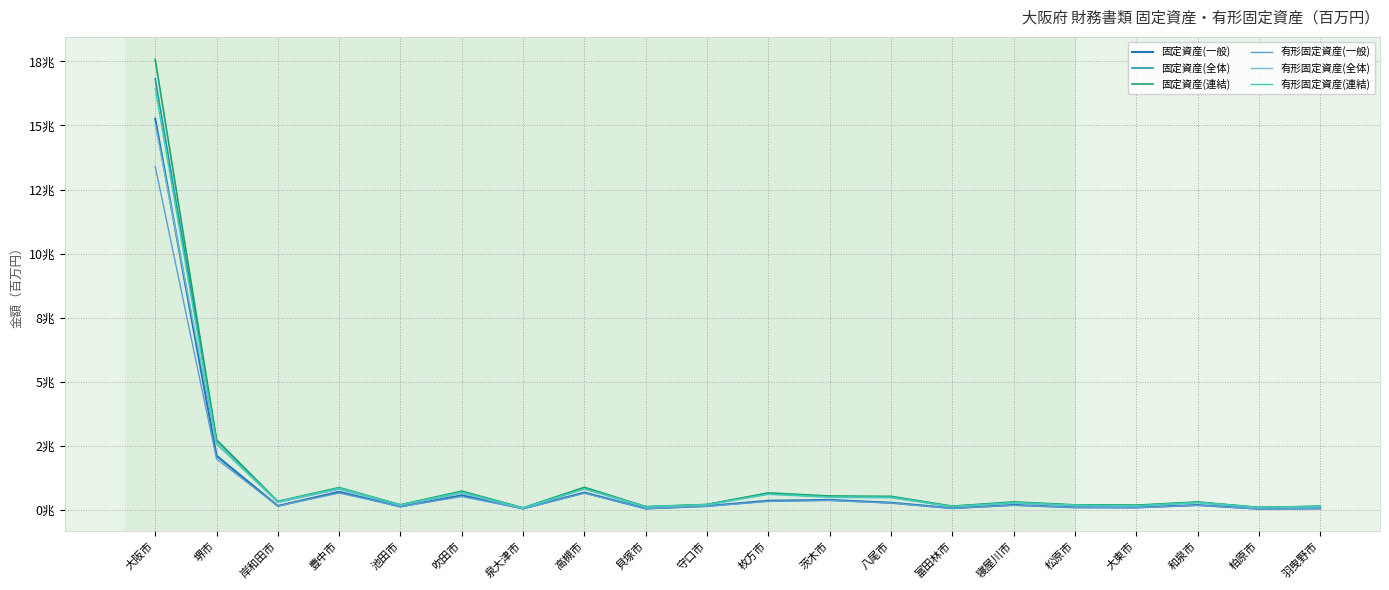

Is the value of 固定資産(全体) at 豊中市 greater than the value of 固定資産(連結) at 松原市?

Yes